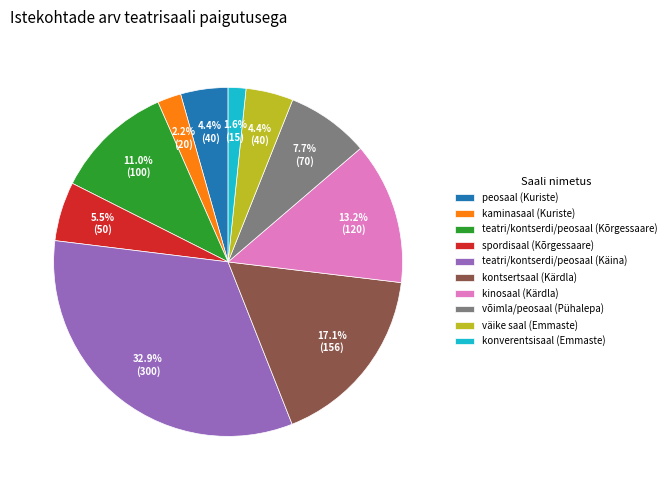

Is there a majority slice in this chart?

No